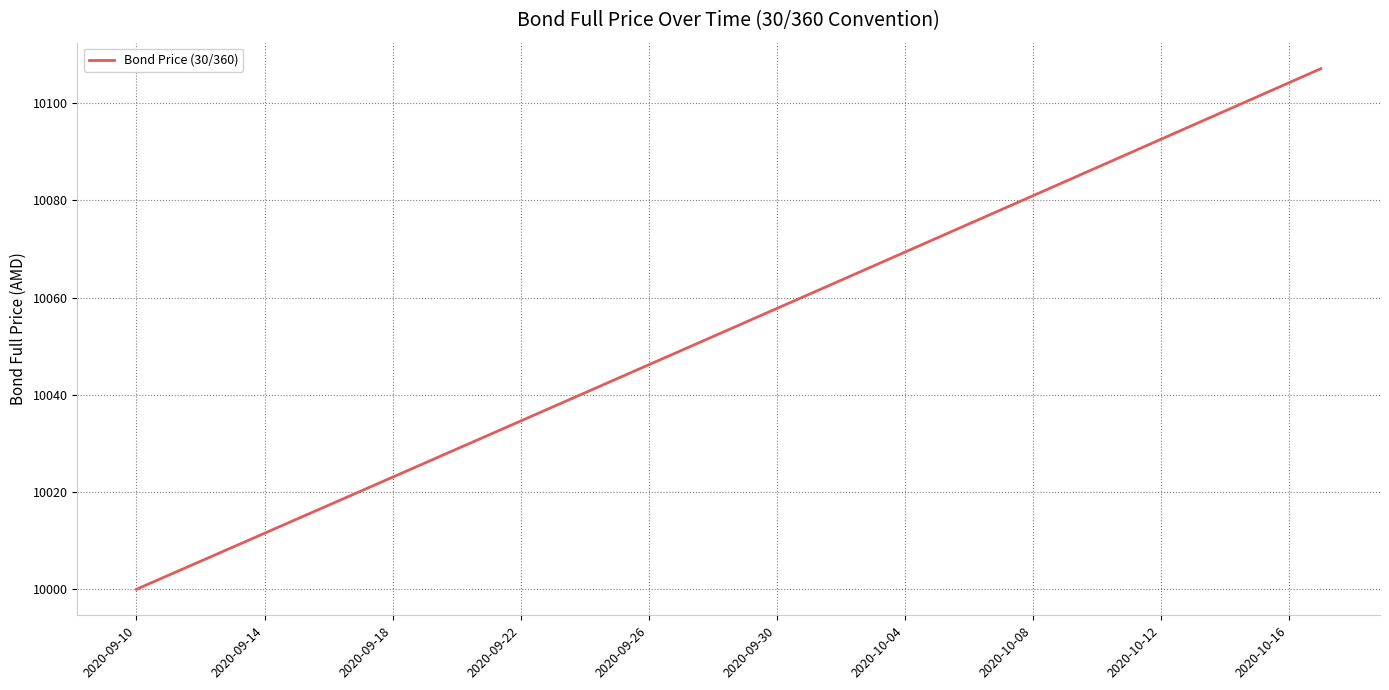

Does the chart have visible grid lines?

Yes